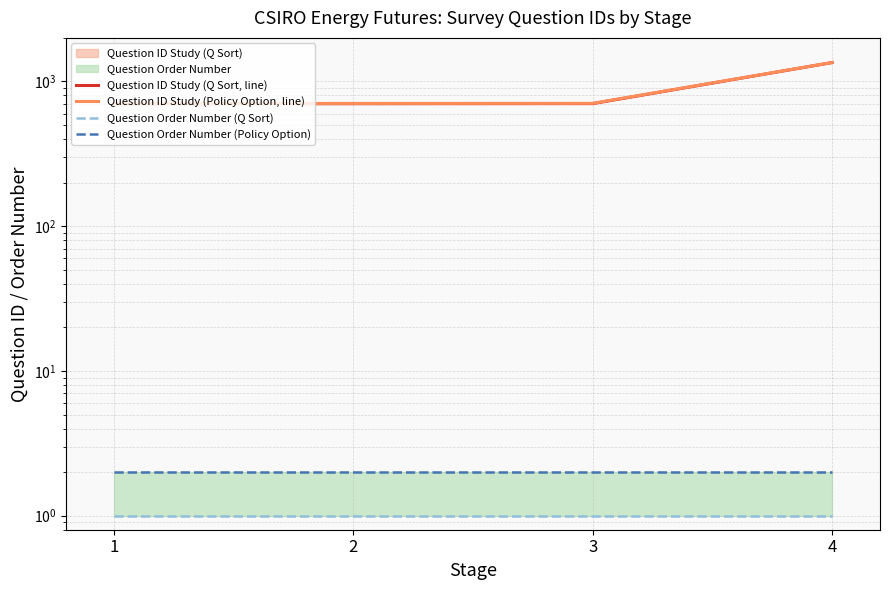

At which label does Question ID Study (Policy Option, line) first exceed 706?

4